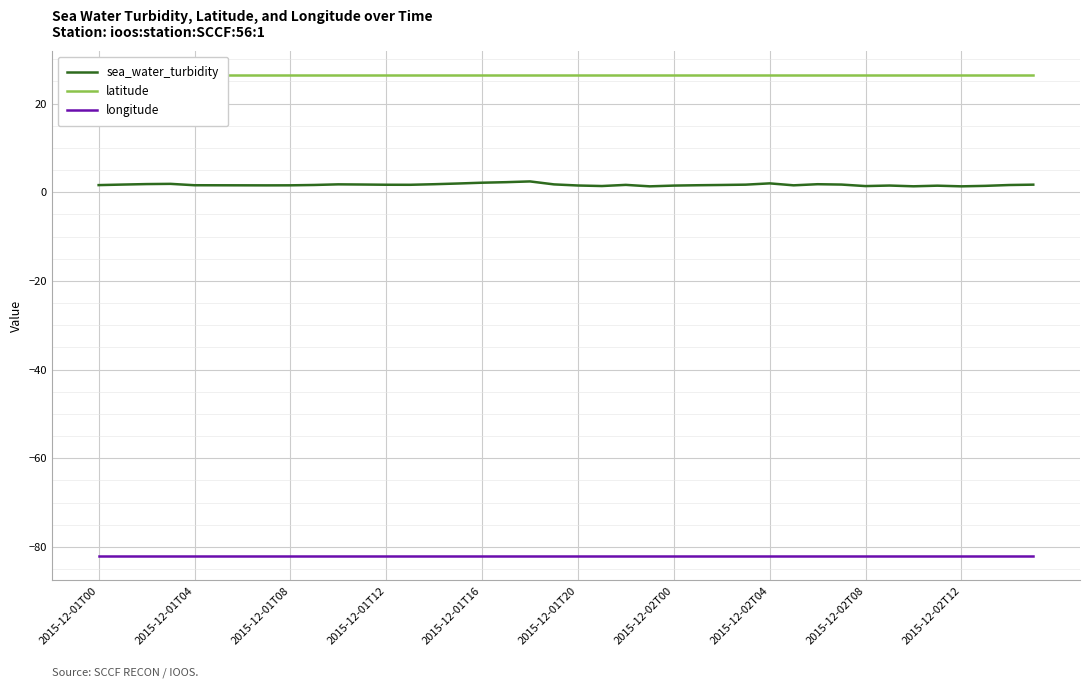

What is the spread (max minus min) of values at 11?

108.6